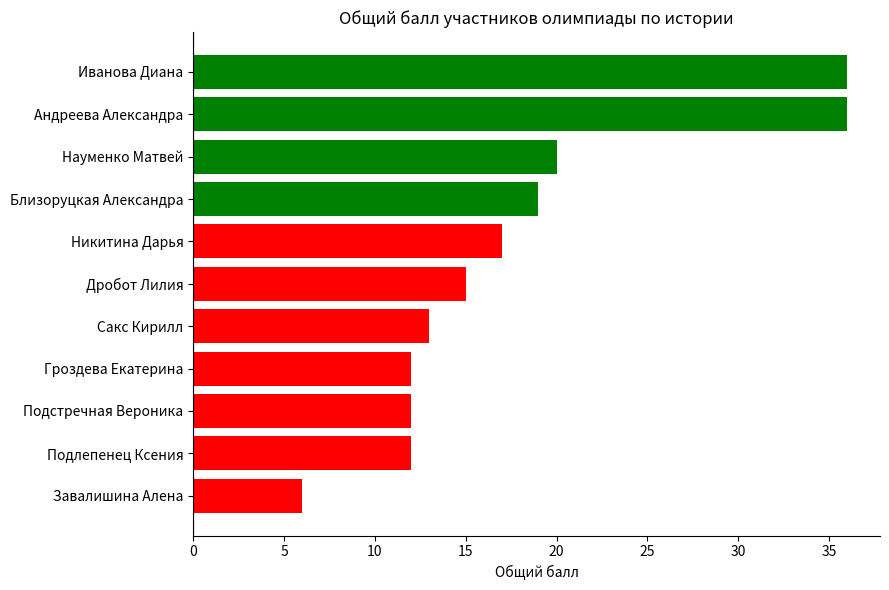

Reading bottom to top, list all the values displayed in this chart.

Завалишина Алена=6	Подлепенец Ксения=12	Подстречная Вероника=12	Гроздева Екатерина=12	Сакс Кирилл=13	Дробот Лилия=15	Никитина Дарья=17	Близоруцкая Александра=19	Науменко Матвей=20	Андреева Александра=36	Иванова Диана=36